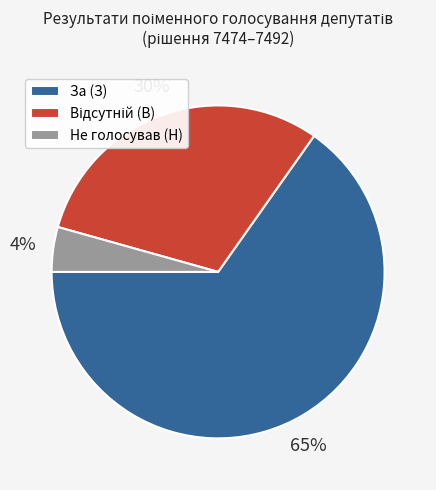

Which has a higher value, За (З) or Не голосував (Н)?

За (З)